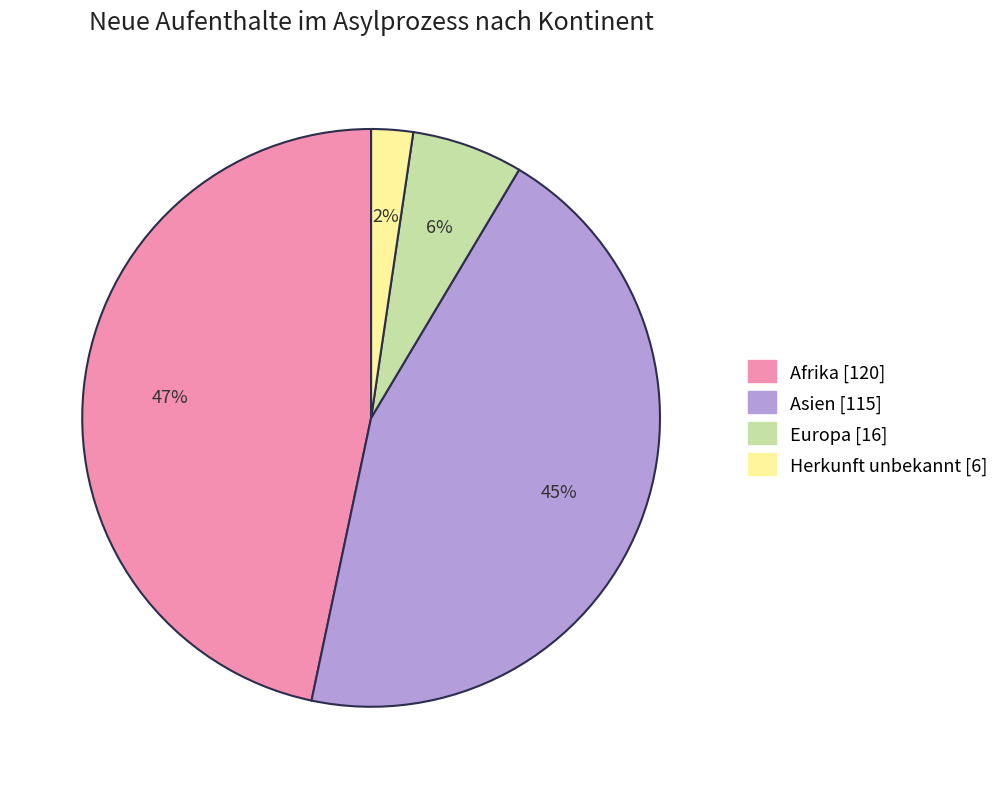

To the nearest percent, what is the average slice percentage?

25%